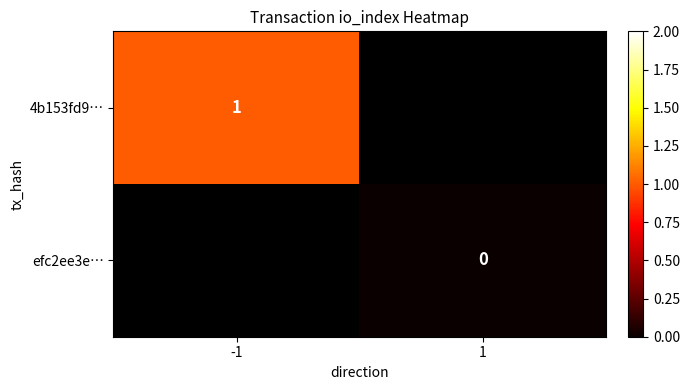

Between 1 and -1, which is larger?

-1